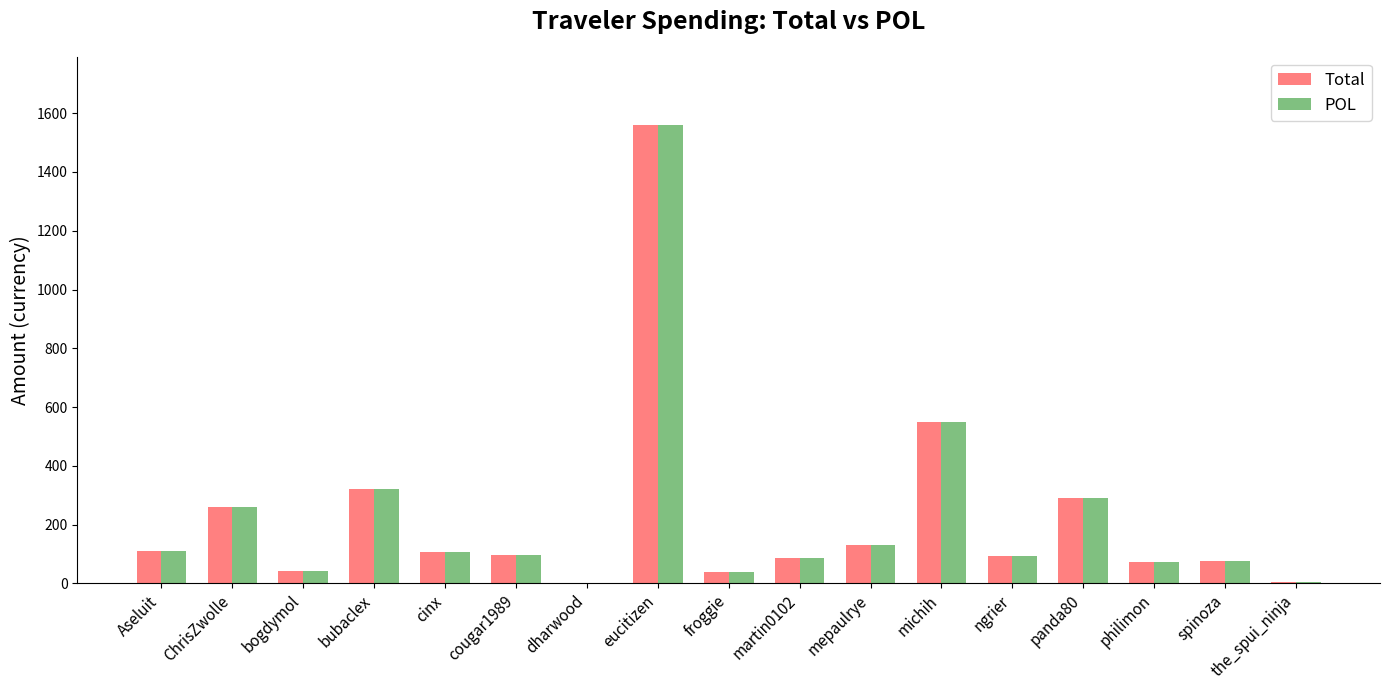

The POL series shows 687.5 at eucitizen. True or false?

False